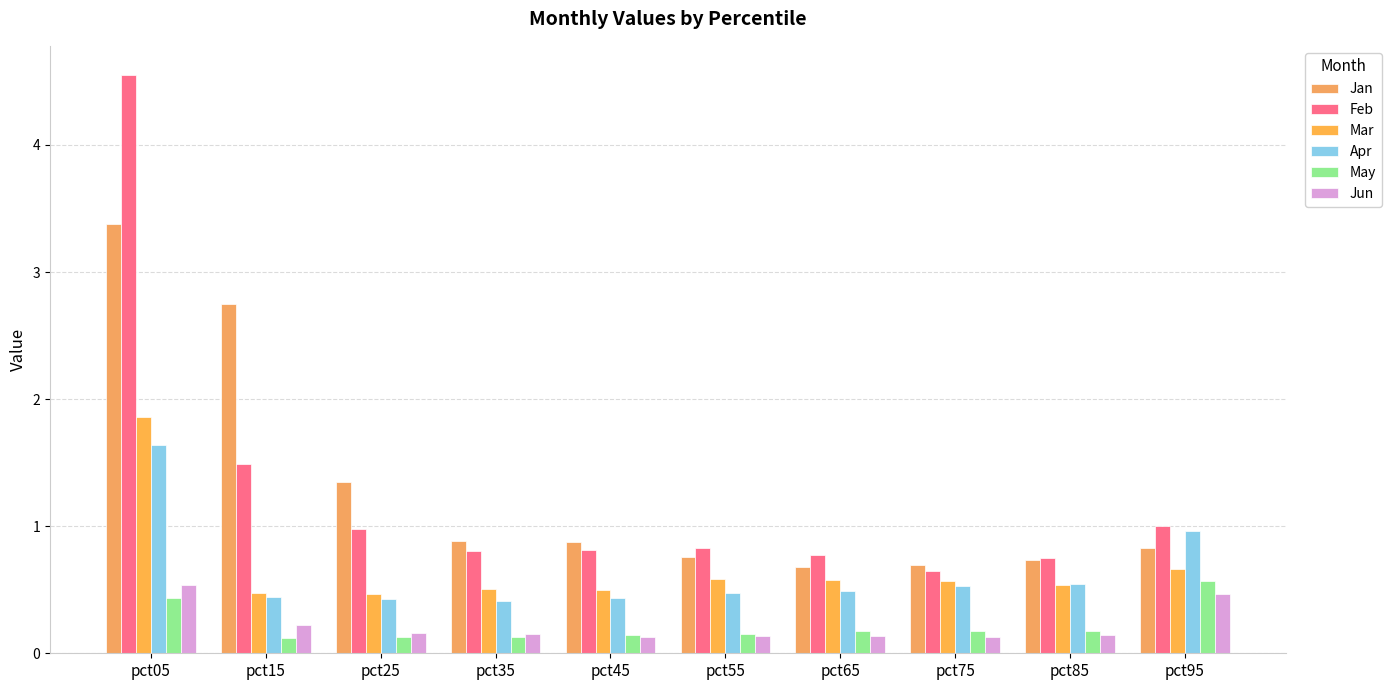

Reading left to right, extract all data points from this chart.

Jan: pct05=3.4	pct15=2.7	pct25=1.3	pct35=0.9	pct45=0.9	pct55=0.8	pct65=0.7	pct75=0.7	pct85=0.7	pct95=0.8
Feb: pct05=4.6	pct15=1.5	pct25=1.0	pct35=0.8	pct45=0.8	pct55=0.8	pct65=0.8	pct75=0.6	pct85=0.7	pct95=1.0
Mar: pct05=1.9	pct15=0.5	pct25=0.5	pct35=0.5	pct45=0.5	pct55=0.6	pct65=0.6	pct75=0.6	pct85=0.5	pct95=0.7
Apr: pct05=1.6	pct15=0.4	pct25=0.4	pct35=0.4	pct45=0.4	pct55=0.5	pct65=0.5	pct75=0.5	pct85=0.5	pct95=1.0
May: pct05=0.4	pct15=0.1	pct25=0.1	pct35=0.1	pct45=0.1	pct55=0.2	pct65=0.2	pct75=0.2	pct85=0.2	pct95=0.6
Jun: pct05=0.5	pct15=0.2	pct25=0.2	pct35=0.1	pct45=0.1	pct55=0.1	pct65=0.1	pct75=0.1	pct85=0.1	pct95=0.5